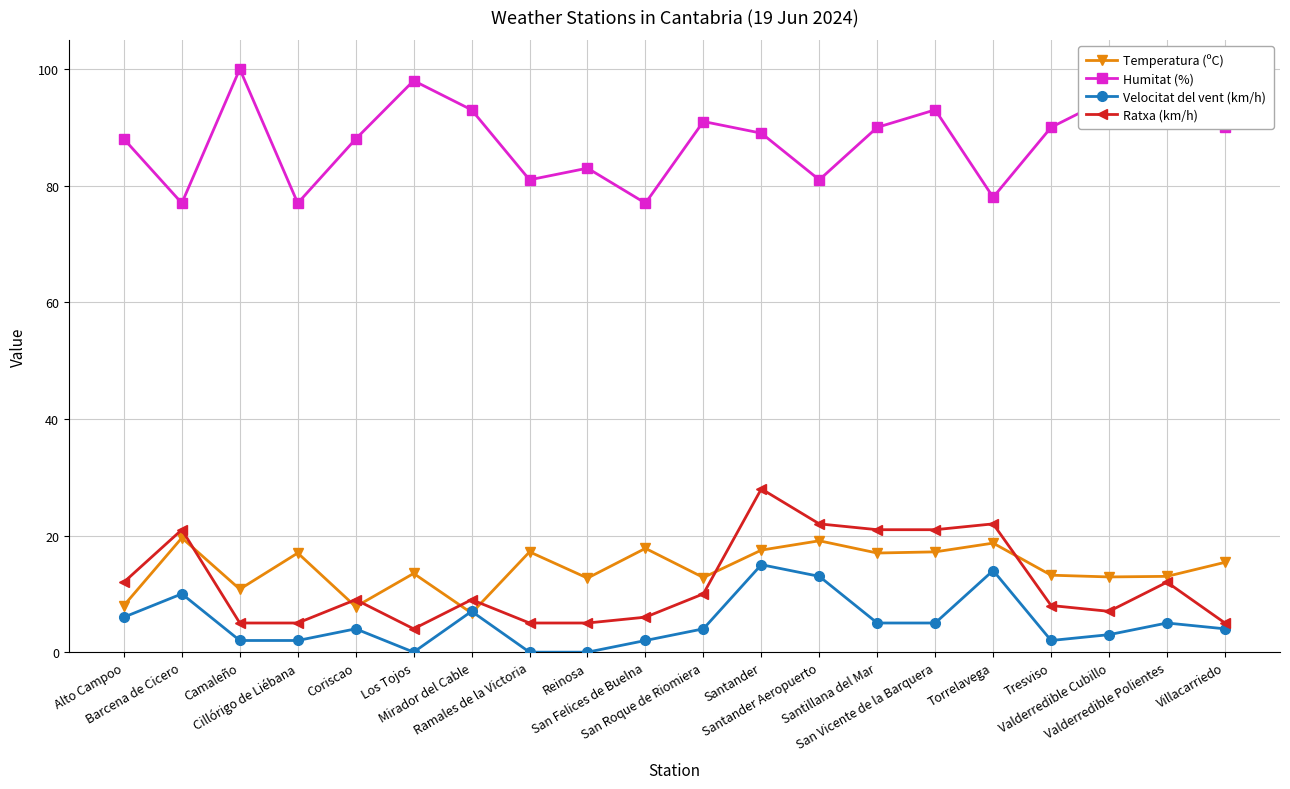

True or false: Temperatura (ºC) and Humitat (%) intersect in this chart.

False